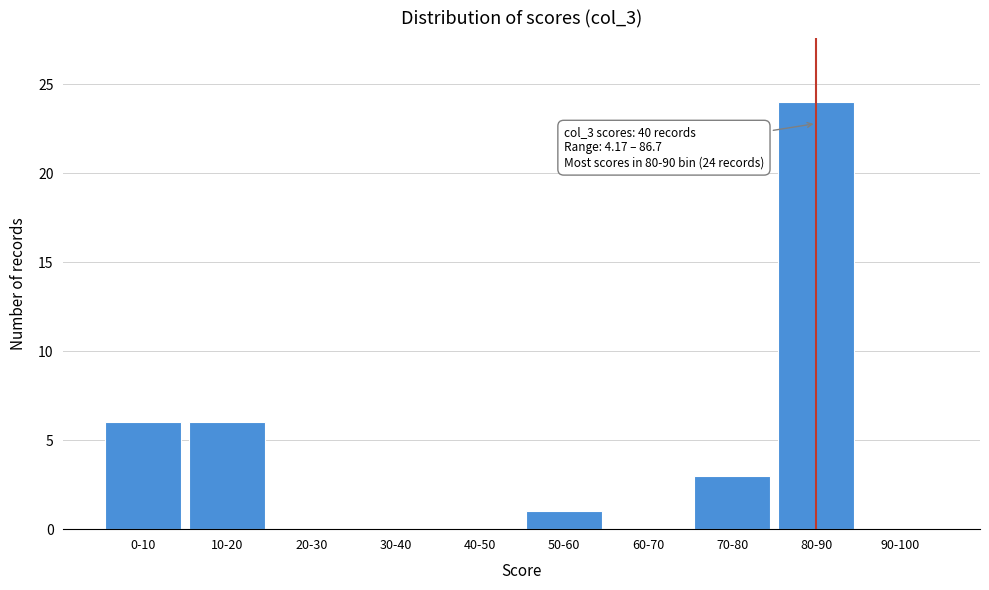

Reading right to left, what are all the values shown in this chart?

90-100=0	80-90=24	70-80=3	60-70=0	50-60=1	40-50=0	30-40=0	20-30=0	10-20=6	0-10=6